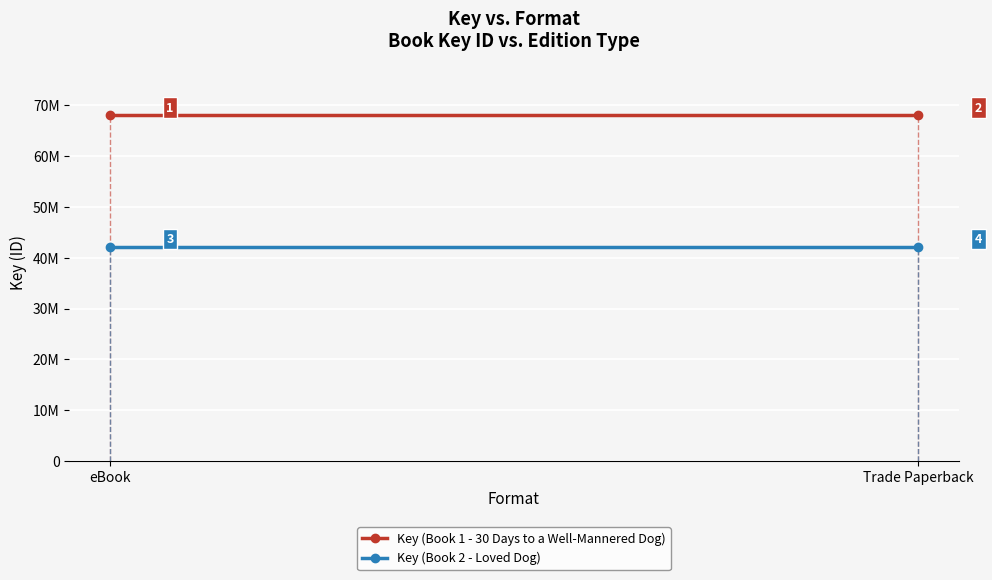

At which category is the sum across all series the highest?

eBook